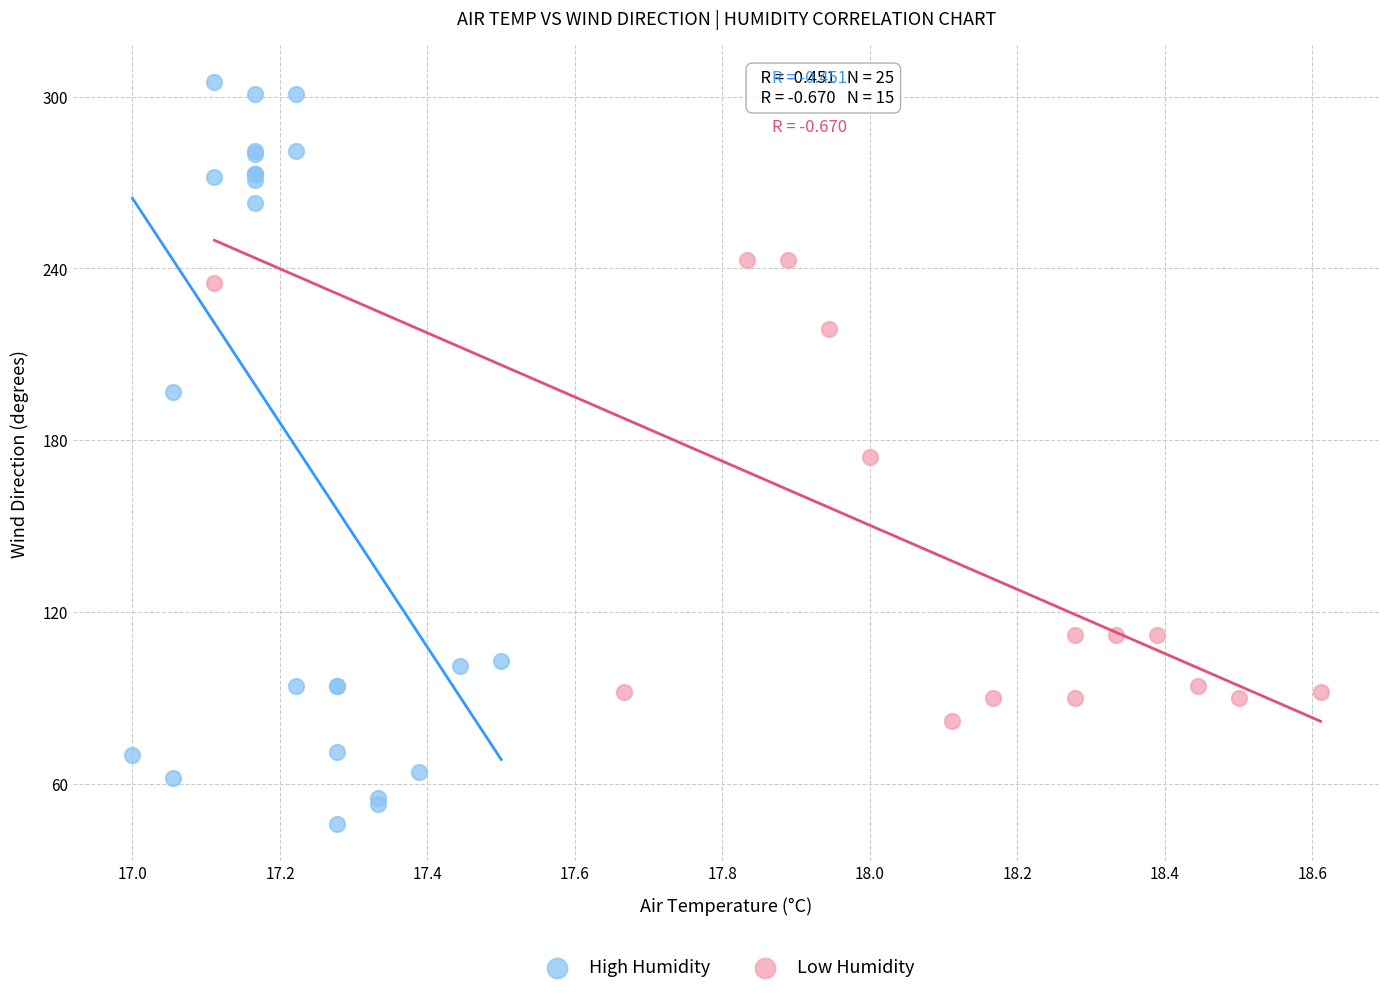

Which series contains the highest Y value?

High Humidity